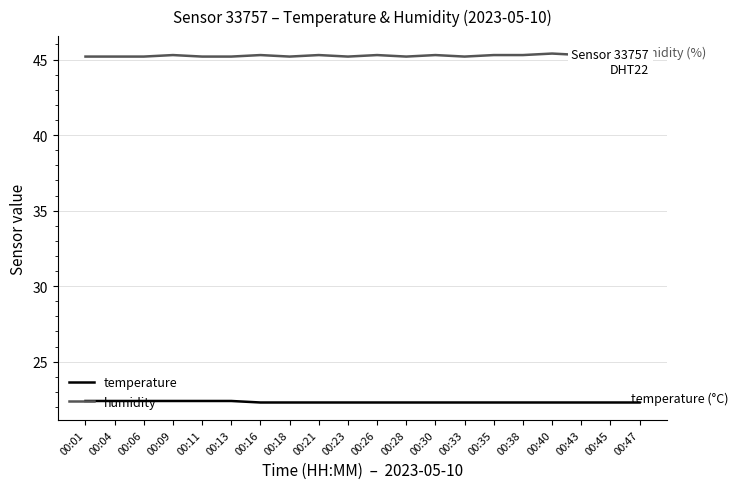

What is the highest value of the humidity series?

45.4